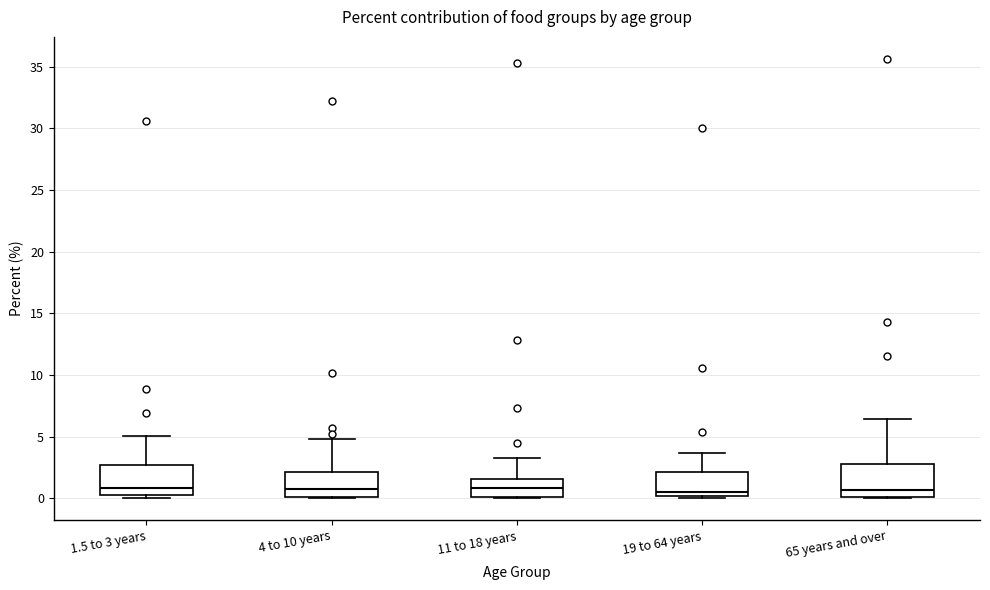

Reading left to right, transcribe this box plot: for each box, give where its median line is, the range the box spans, and where its two whiskers end, as read against the y-axis. The values are not printed on the chart, so give them approximately, as read against the axis.

1.5 to 3 years: median 1.0, box 0.5 to 2.5, whiskers 0.0 to 5.0
4 to 10 years: median 1.0, box 0.0 to 2.0, whiskers 0.0 to 5.0
11 to 18 years: median 1.0, box 0.0 to 1.5, whiskers 0.0 to 3.0
19 to 64 years: median 0.5, box 0.0 to 2.0, whiskers 0.0 (just below the box's lower edge) to 3.5
65 years and over: median 0.5, box 0.0 to 3.0, whiskers 0.0 to 6.5